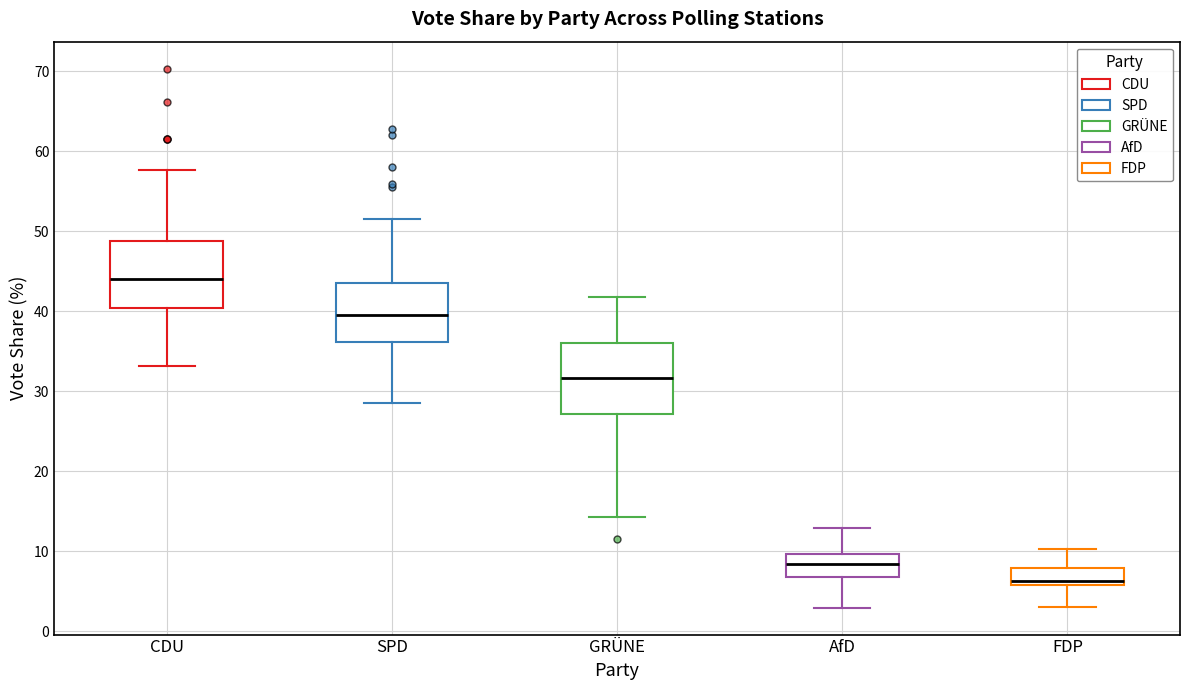

Reading left to right, read every box against the y-axis: the position of its median line, the range the box covers, and the ends of its whiskers. The values are not printed on the chart, so give them approximately, as read against the axis.

CDU: median 44, box 40 to 49, whiskers 33 to 58
SPD: median 39, box 36 to 43, whiskers 28 to 52
GRÜNE: median 32, box 27 to 36, whiskers 14 to 42
AfD: median 8, box 7 to 10, whiskers 3 to 13
FDP: median 6 (just above the box's lower edge), box 6 to 8, whiskers 3 to 10